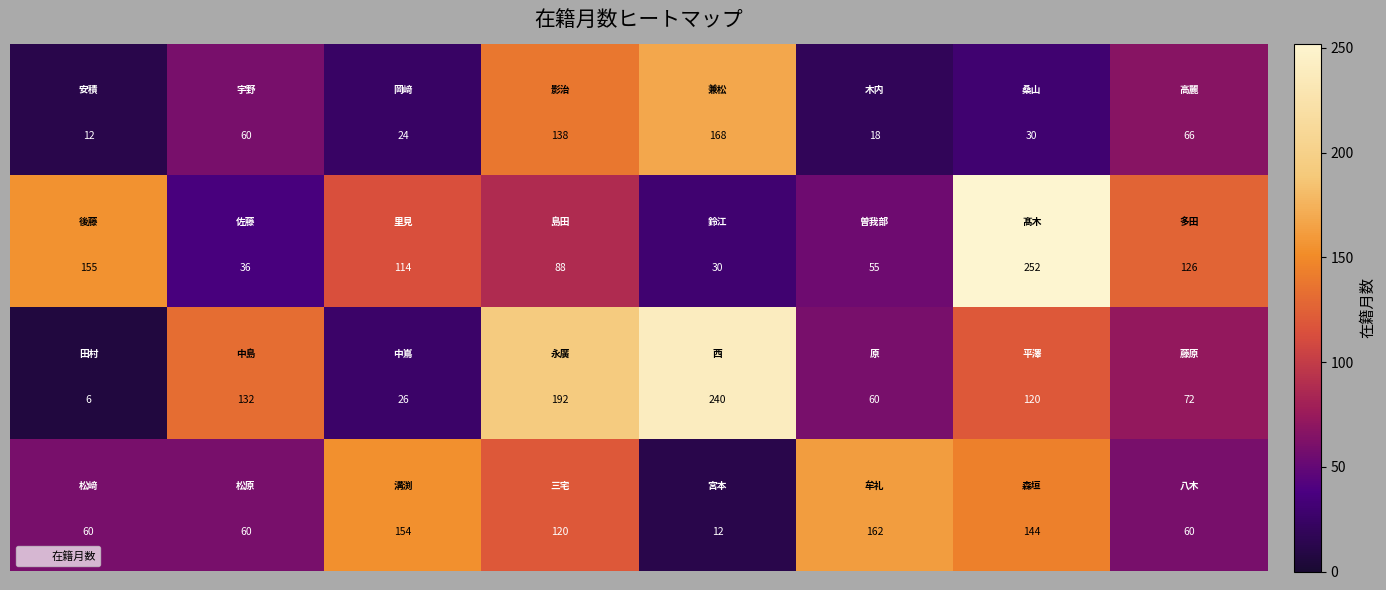

What is the smallest value displayed?

6